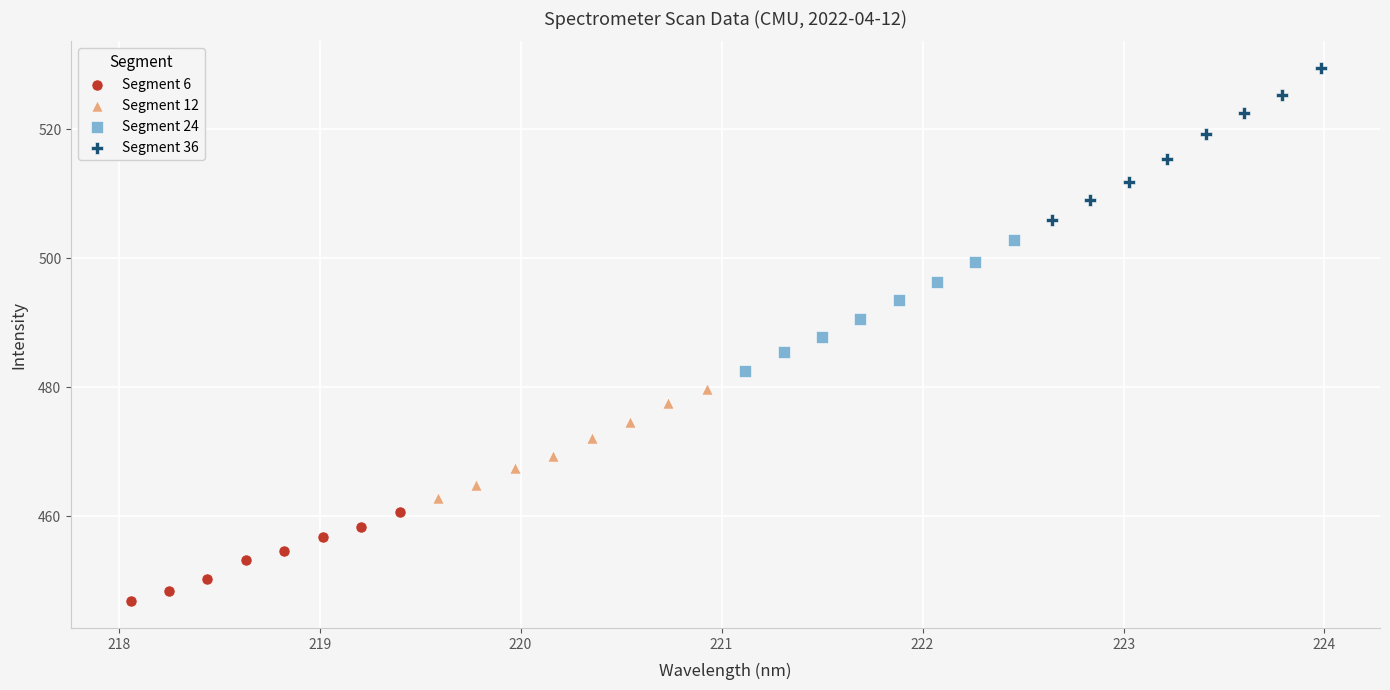

Which series has the largest Y range (max minus min)?

Segment 36